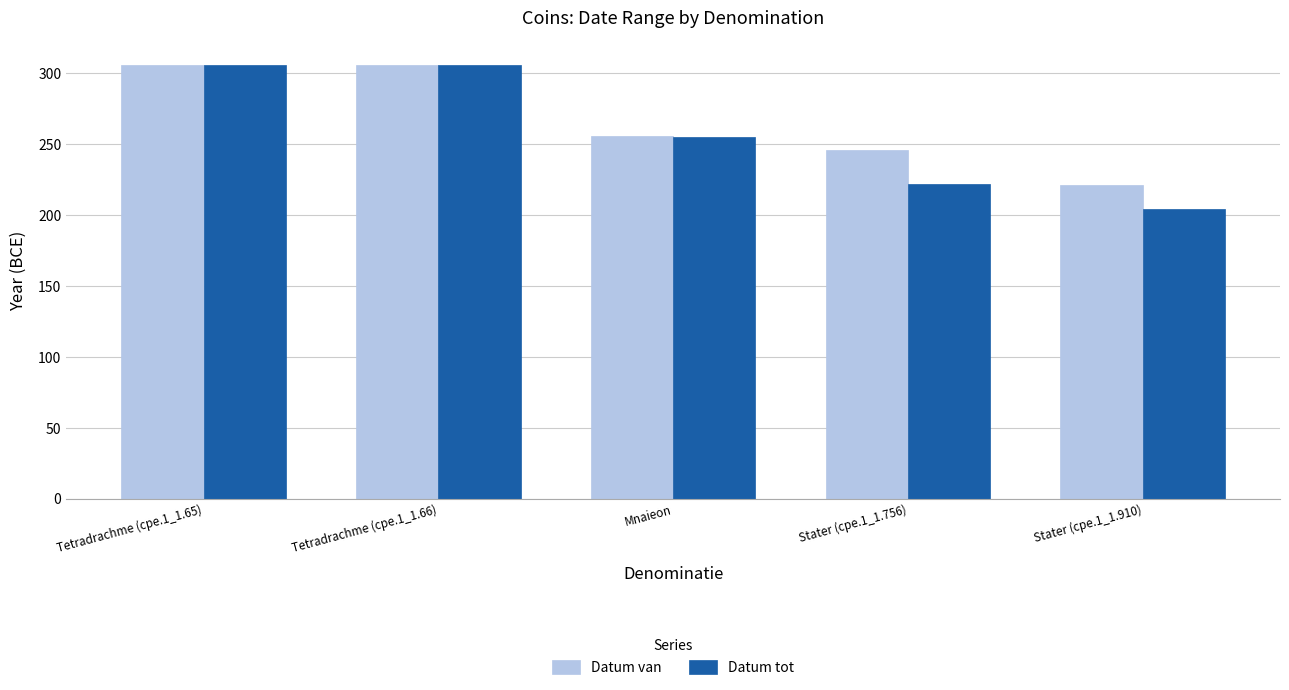

Is the value of Datum tot at Mnaieon greater than the value of Datum van at Stater (cpe.1_1.910)?

Yes